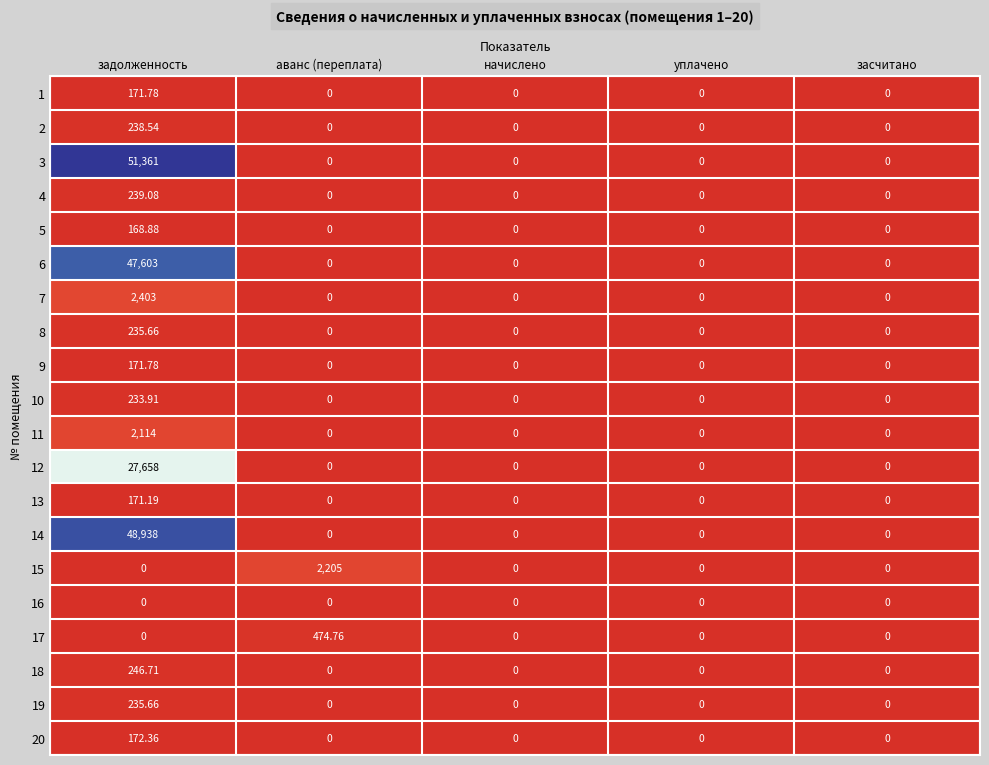

Is the value of 5 at уплачено greater than the value of 18 at задолженность?

No